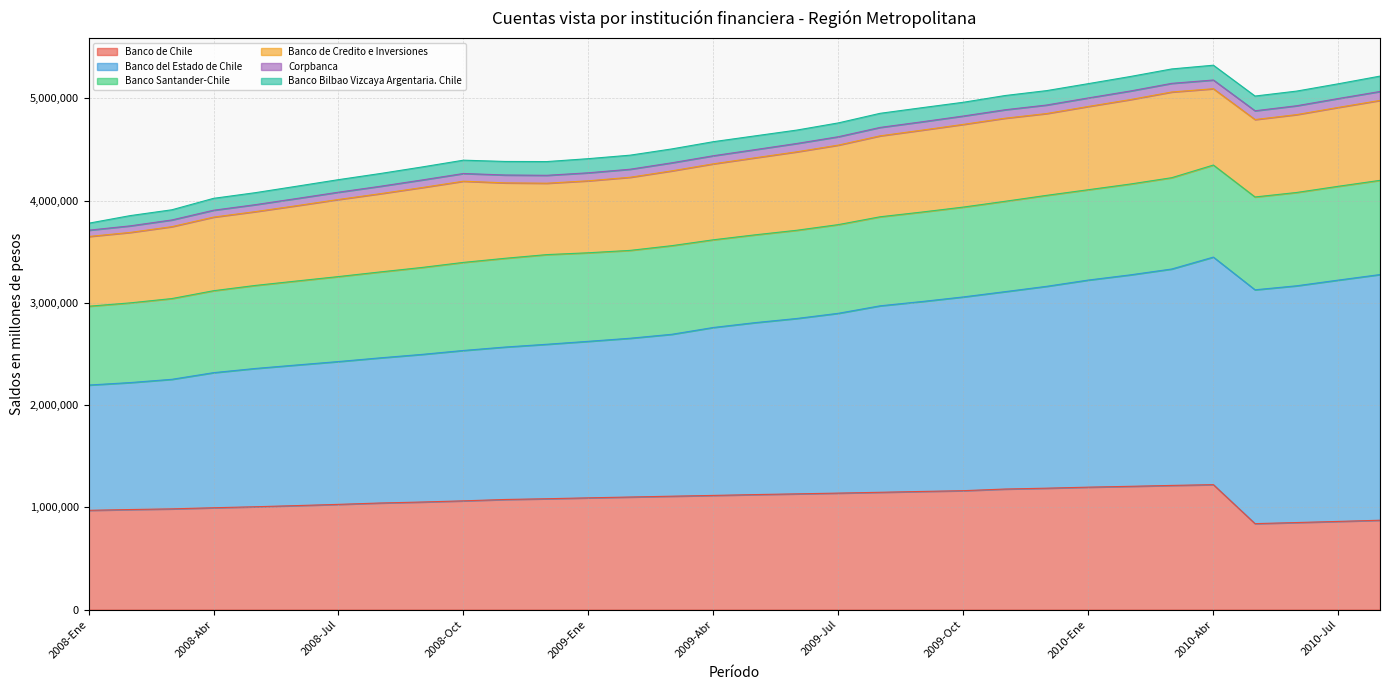

True or false: Corpbanca and Banco de Credito e Inversiones cross at least once.

False